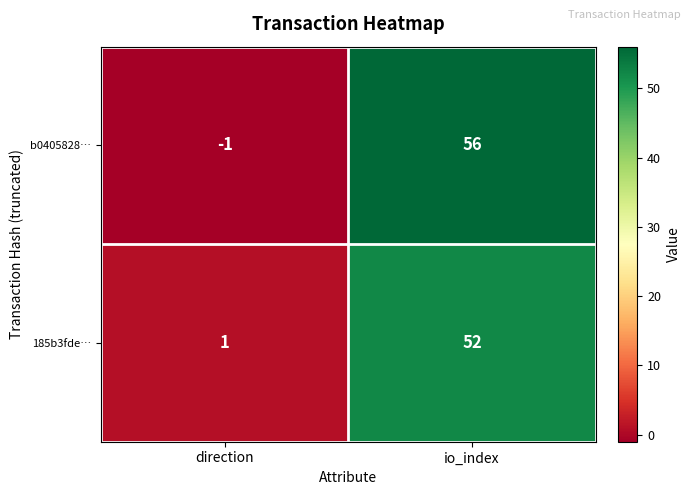

Which series has the largest total across all categories?

b0405828…